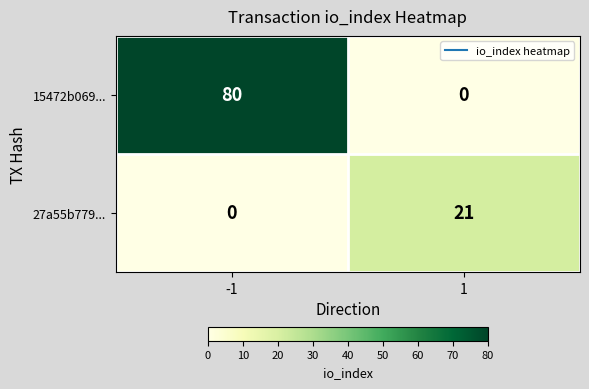

Reading left to right, list all the values displayed in this chart.

15472b069...: -1=80	1=0
27a55b779...: -1=0	1=21